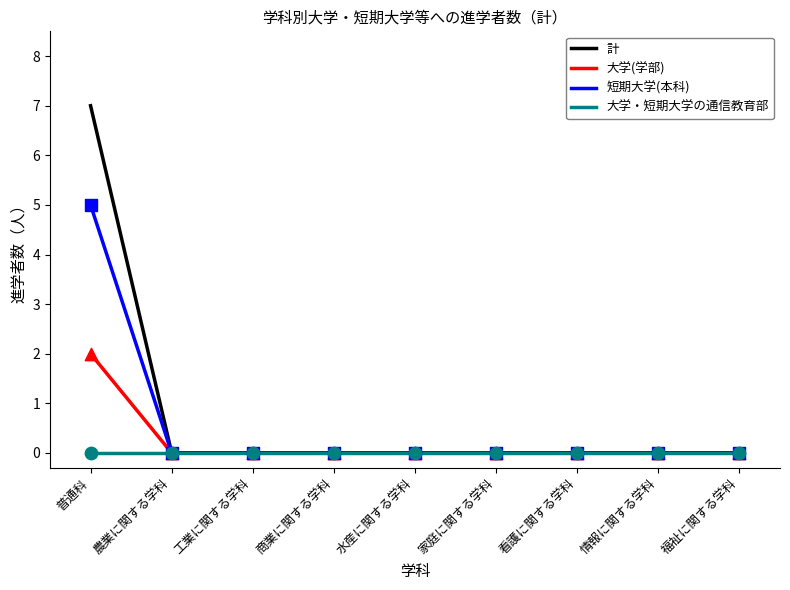

At which category is the sum across all series the highest?

普通科